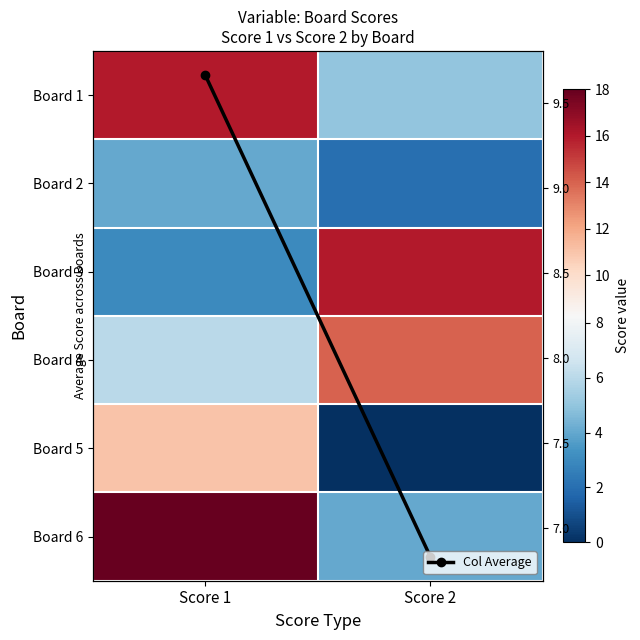

Rank the categories by Col Average value from highest to lowest.

Score 1, Score 2